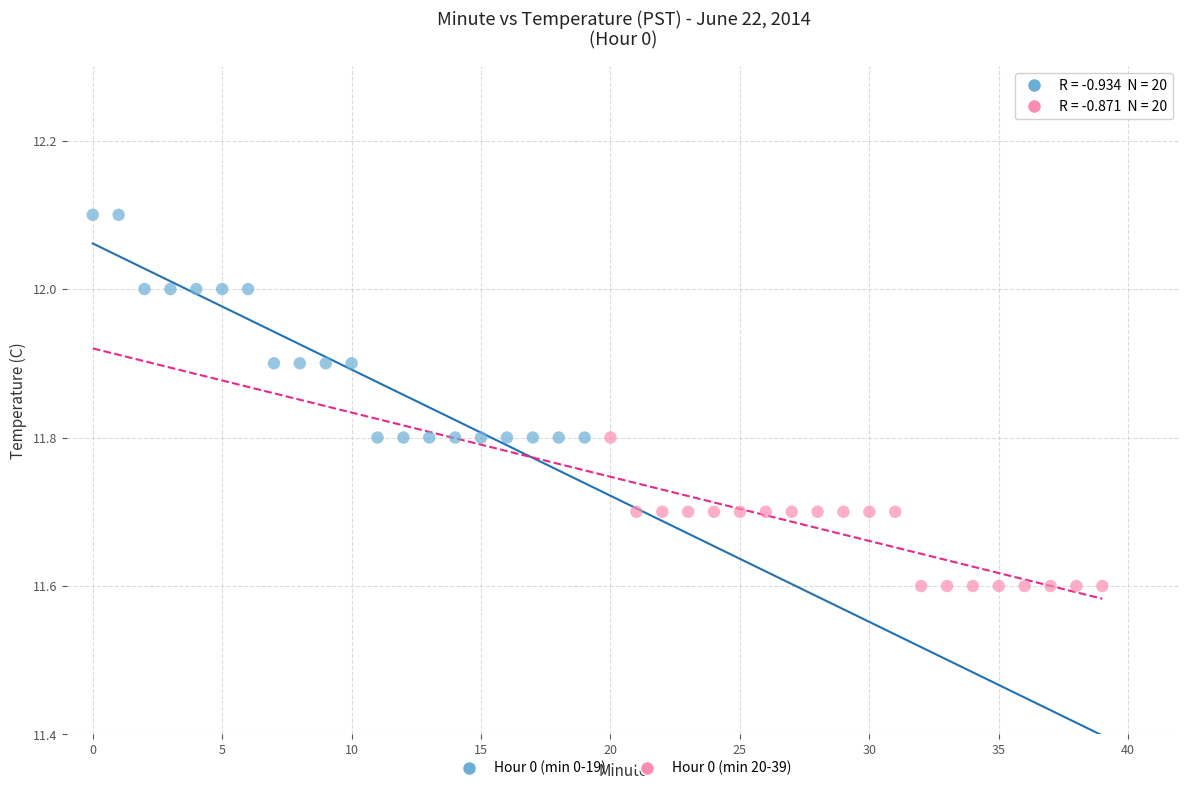

Which series has the widest spread of Y values?

Hour 0 (min 0-19)